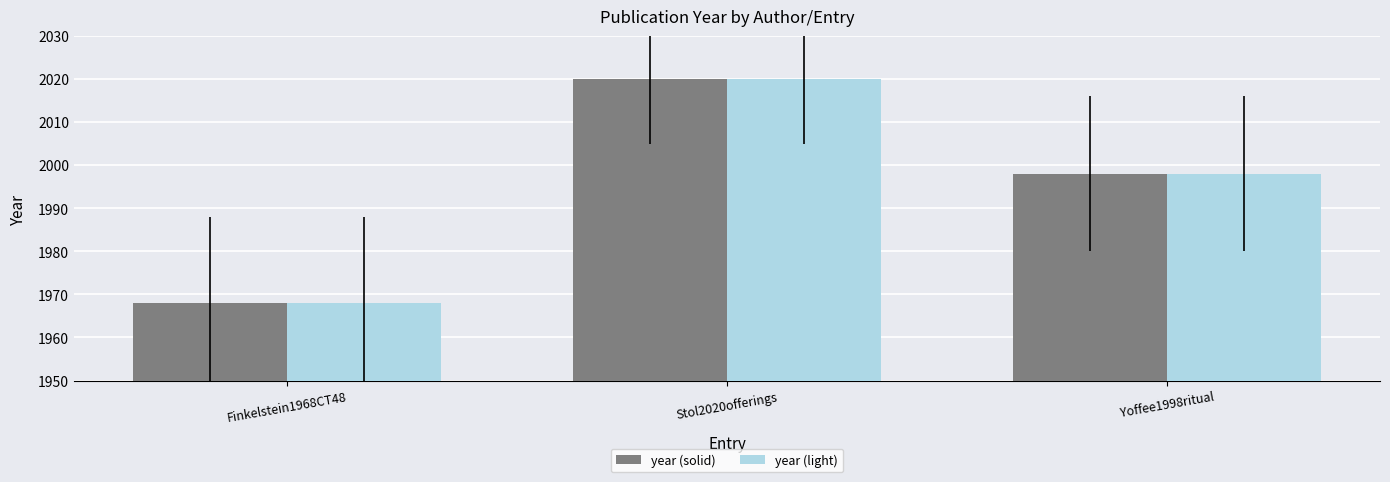

What is the value of the year (solid) bar at the 2nd from the left?

2020